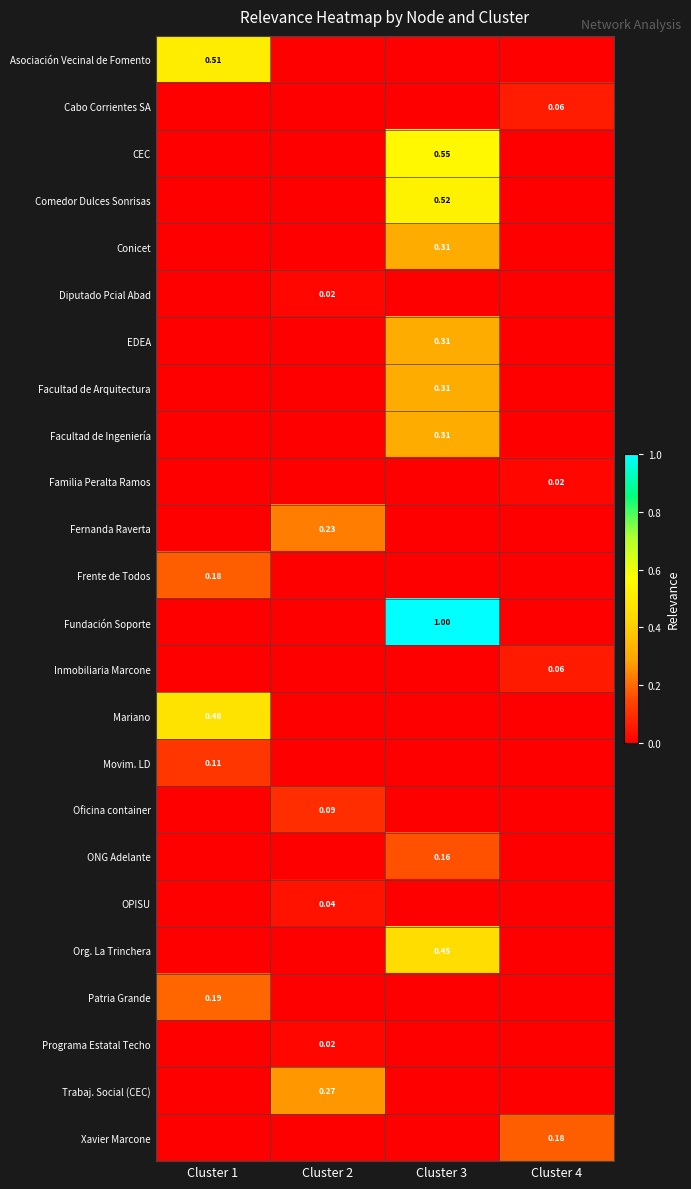

How many values in Movim. LD are above zero?

1